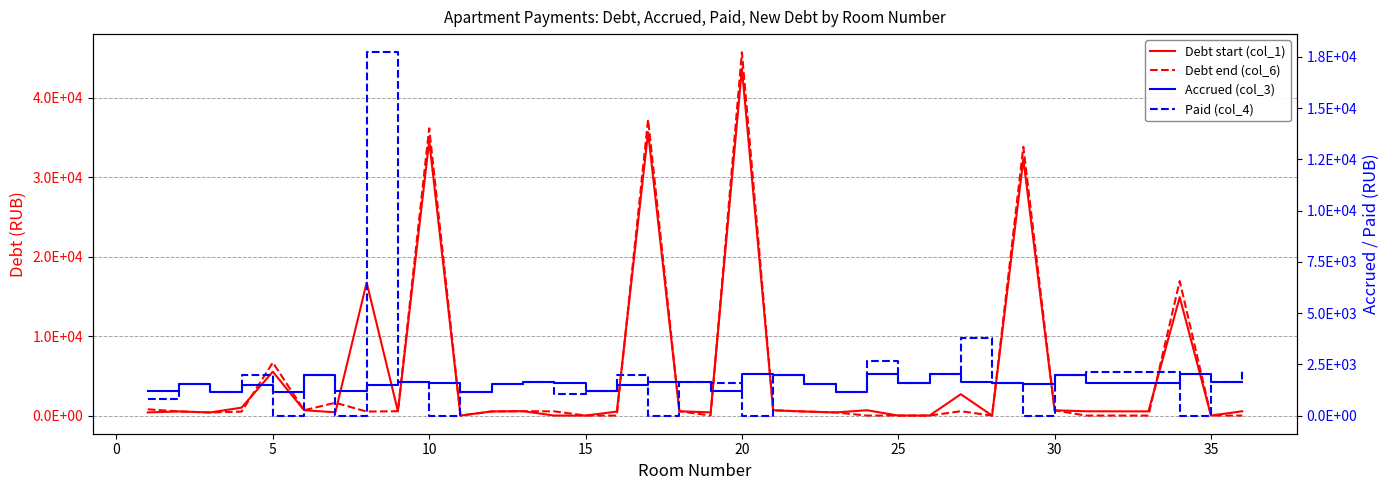

How many interior local valleys does the Accrued (col_3) series have?

11